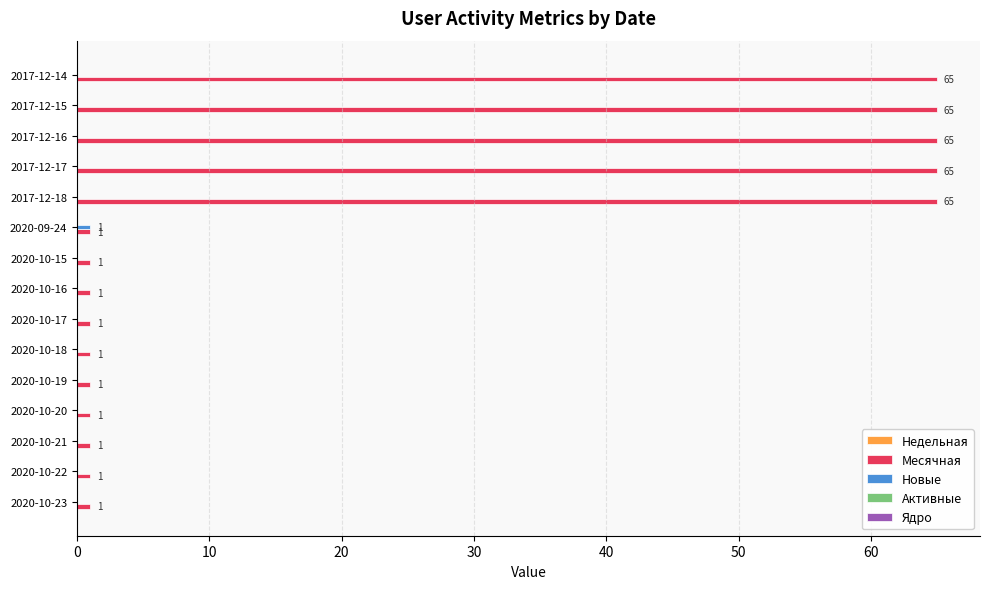

The Новые series shows 0 at 2017-12-15. True or false?

True